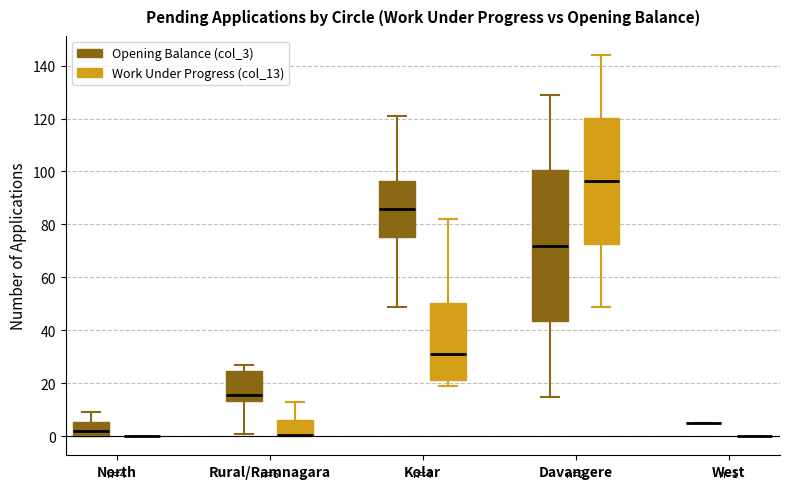

Comparing the boxes themselves (not the whiskers), which one is the tallest?

Davangere (Opening Balance (col_3))